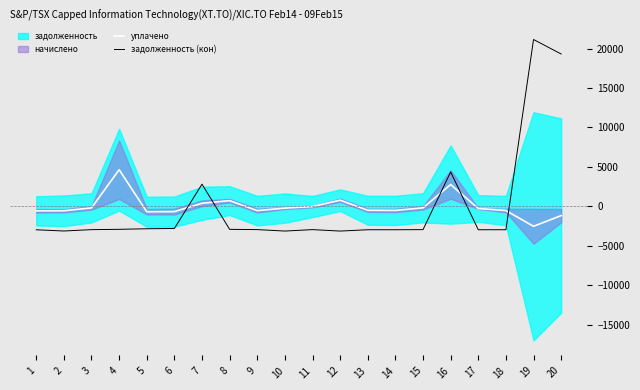

How many values in задолженность (кон) are above zero?

4